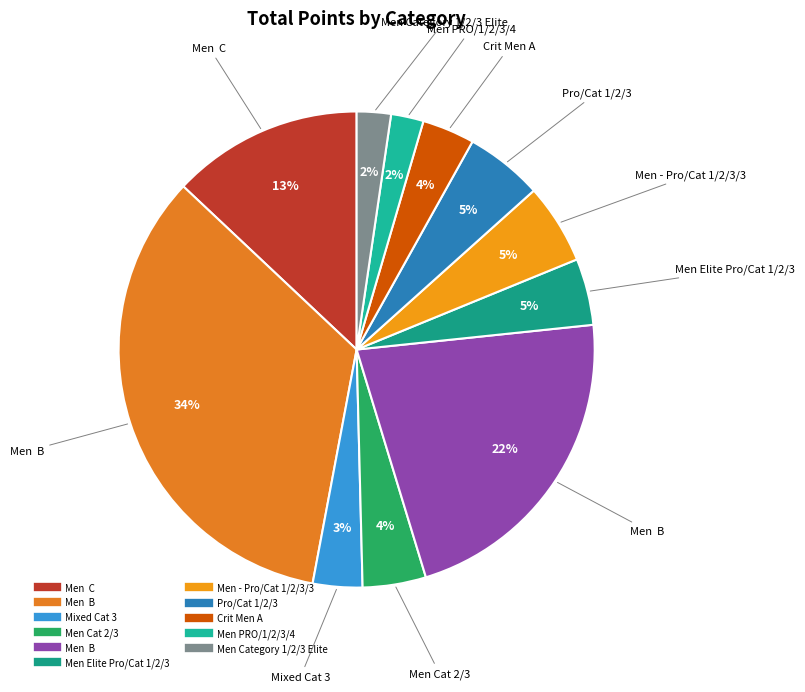

How many segments does this pie chart have?

11